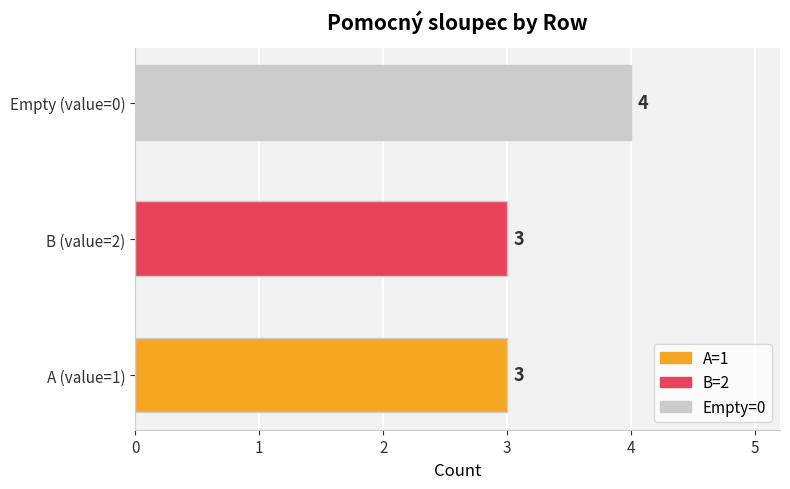

Is it true that the value at B (value=2) is 3?

True